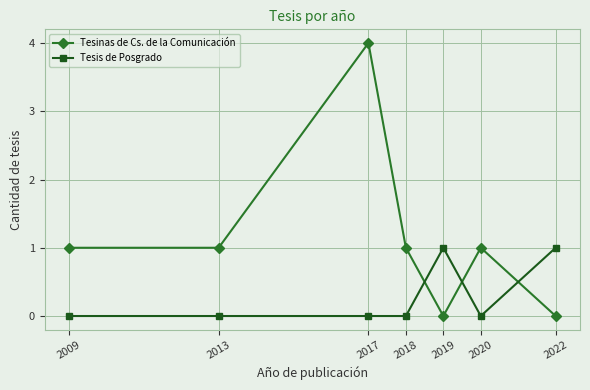

Which series ends up on top after the final intersection of Tesis de Posgrado and Tesinas de Cs. de la Comunicación?

Tesis de Posgrado